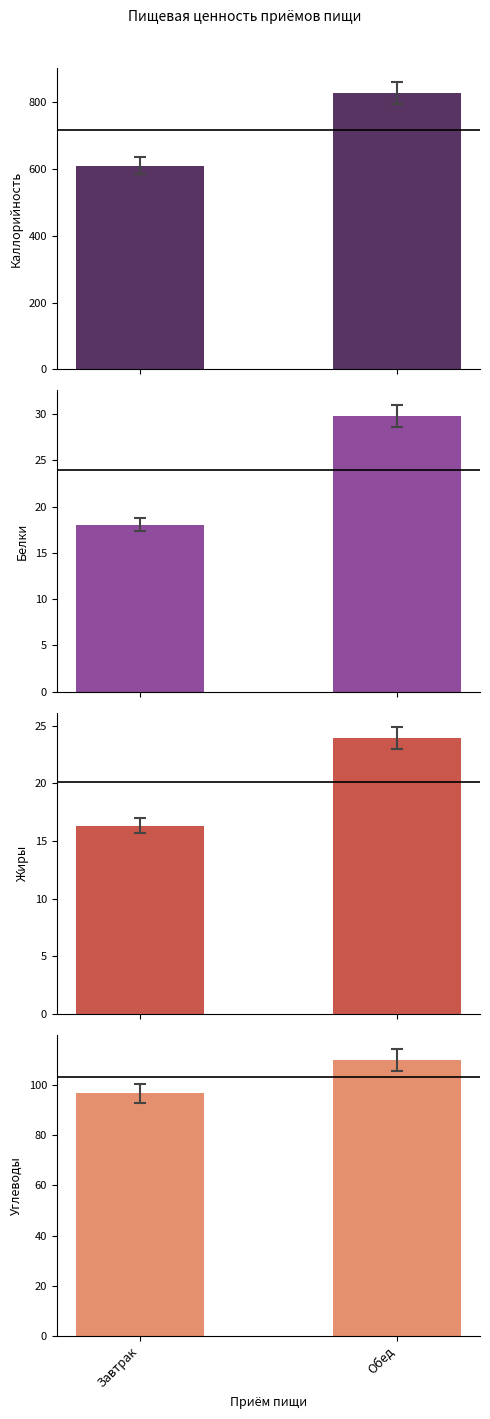

Rank the series at Обед from lowest to highest value.

Жиры, Белки, Углеводы, Каллорийность